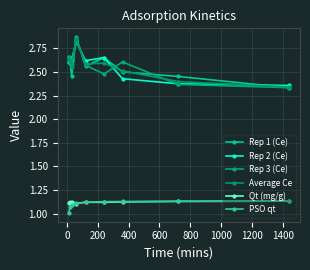

Is this an area chart (filled region under the line)?

No